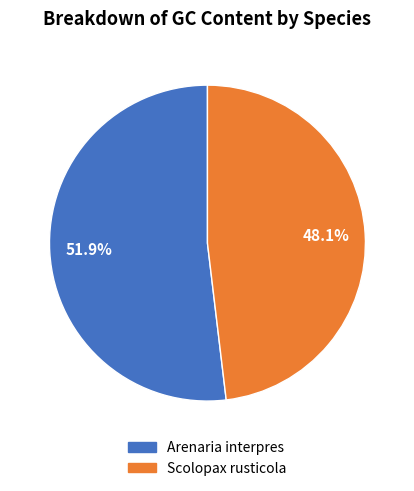

What percentage is the Arenaria interpres slice, to the nearest percent?

52%